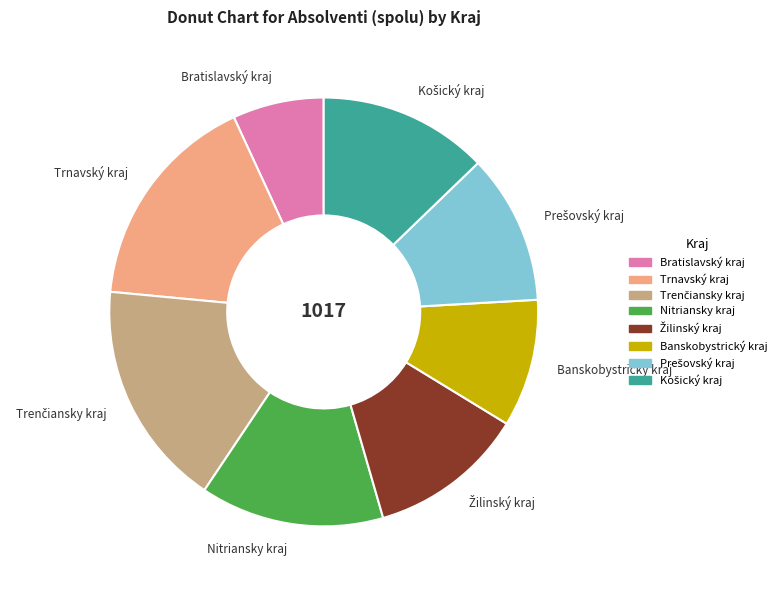

Count the number of slices in the pie.

8